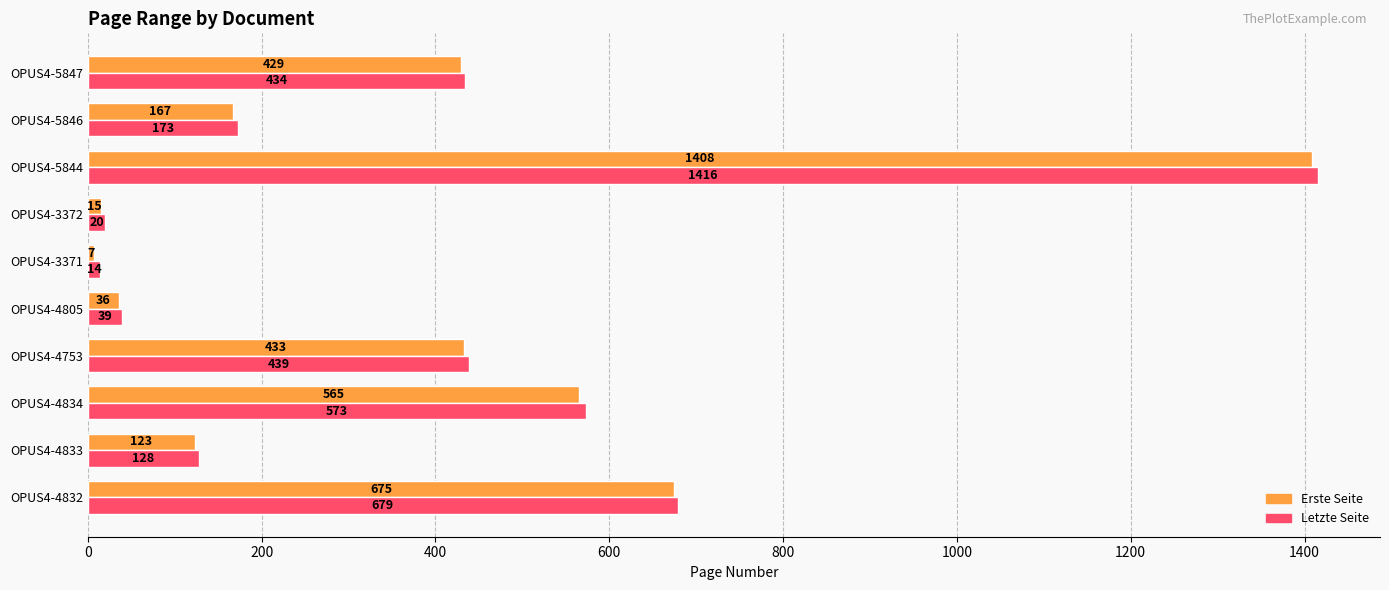

What is the difference between the maximum and minimum values in the Erste Seite series?

1401